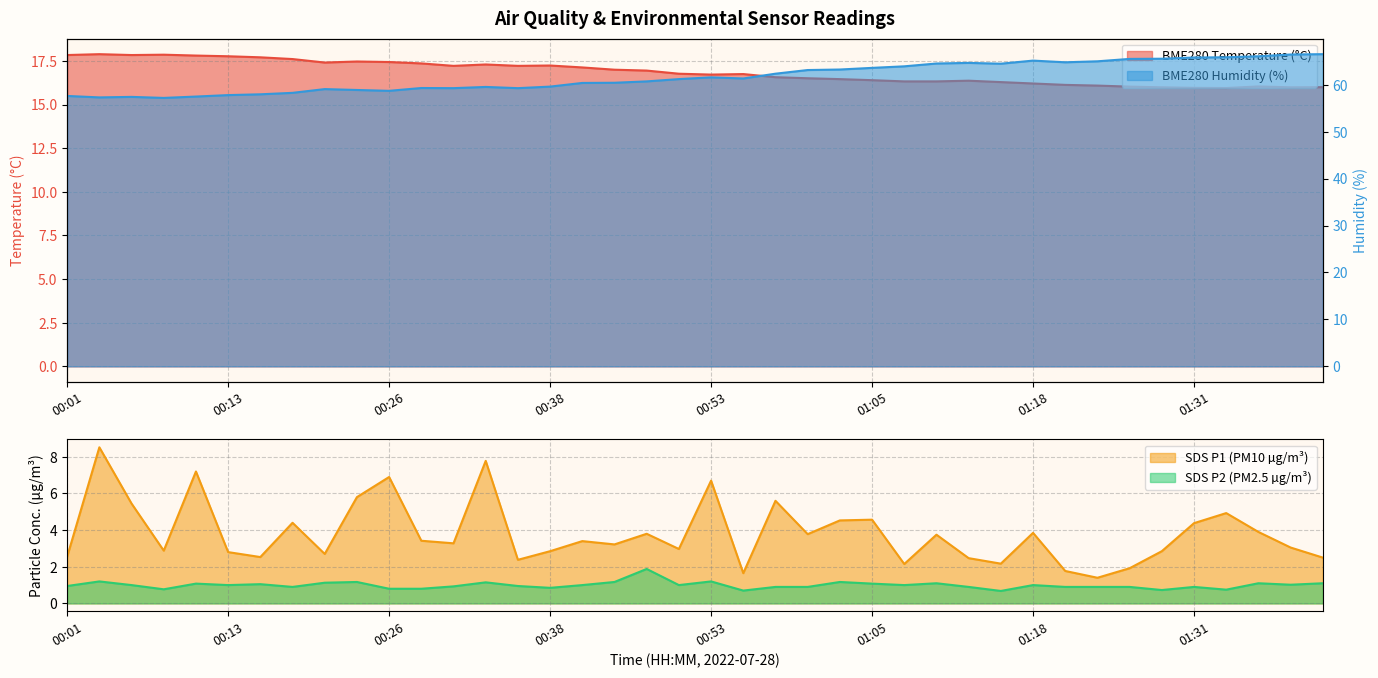

Reading left to right, extract all data points from this chart.

BME280_temperature: 00:01=17.8	00:04=17.9	00:06=17.8	00:09=17.9	00:11=17.8	00:13=17.8	00:16=17.7	00:18=17.6	00:21=17.4	00:23=17.5	00:26=17.4	00:28=17.4	00:30=17.2	00:33=17.3	00:35=17.2	00:38=17.2	00:43=17.1	00:45=17.0	00:48=16.9	00:50=16.8	00:53=16.7	00:55=16.8	00:57=16.6	01:00=16.5	01:02=16.5	01:05=16.4	01:07=16.3	01:10=16.3	01:13=16.4	01:15=16.3	01:18=16.2	01:20=16.1	01:23=16.1	01:26=16.0	01:29=16.0	01:31=16.0	01:34=15.9	01:36=16.0	01:39=16.0	01:41=16.0
BME280_humidity: 00:01=57.6	00:04=57.3	00:06=57.4	00:09=57.2	00:11=57.5	00:13=57.8	00:16=58.0	00:18=58.3	00:21=59.1	00:23=58.9	00:26=58.7	00:28=59.3	00:30=59.3	00:33=59.5	00:35=59.3	00:38=59.6	00:43=60.4	00:45=60.4	00:48=60.7	00:50=61.2	00:53=61.6	00:55=61.3	00:57=62.4	01:00=63.1	01:02=63.2	01:05=63.6	01:07=63.9	01:10=64.5	01:13=64.7	01:15=64.5	01:18=65.1	01:20=64.8	01:23=65.0	01:26=65.5	01:29=65.5	01:31=65.8	01:34=65.8	01:36=66.1	01:39=66.4	01:41=66.5
SDS_P1: 00:01=2.5	00:04=8.5	00:06=5.5	00:09=2.9	00:11=7.2	00:13=2.8	00:16=2.5	00:18=4.4	00:21=2.7	00:23=5.8	00:26=6.9	00:28=3.4	00:30=3.3	00:33=7.8	00:35=2.4	00:38=2.9	00:43=3.4	00:45=3.2	00:48=3.8	00:50=3.0	00:53=6.7	00:55=1.6	00:57=5.6	01:00=3.8	01:02=4.5	01:05=4.6	01:07=2.1	01:10=3.8	01:13=2.5	01:15=2.2	01:18=3.9	01:20=1.8	01:23=1.4	01:26=1.9	01:29=2.9	01:31=4.4	01:34=4.9	01:36=3.9	01:39=3.0	01:41=2.5
SDS_P2: 00:01=0.9	00:04=1.2	00:06=1.0	00:09=0.8	00:11=1.1	00:13=1.0	00:16=1.1	00:18=0.9	00:21=1.1	00:23=1.2	00:26=0.8	00:28=0.8	00:30=0.9	00:33=1.1	00:35=0.9	00:38=0.8	00:43=1.0	00:45=1.2	00:48=1.9	00:50=1.0	00:53=1.2	00:55=0.7	00:57=0.9	01:00=0.9	01:02=1.2	01:05=1.1	01:07=1.0	01:10=1.1	01:13=0.9	01:15=0.7	01:18=1.0	01:20=0.9	01:23=0.9	01:26=0.9	01:29=0.7	01:31=0.9	01:34=0.8	01:36=1.1	01:39=1.0	01:41=1.1